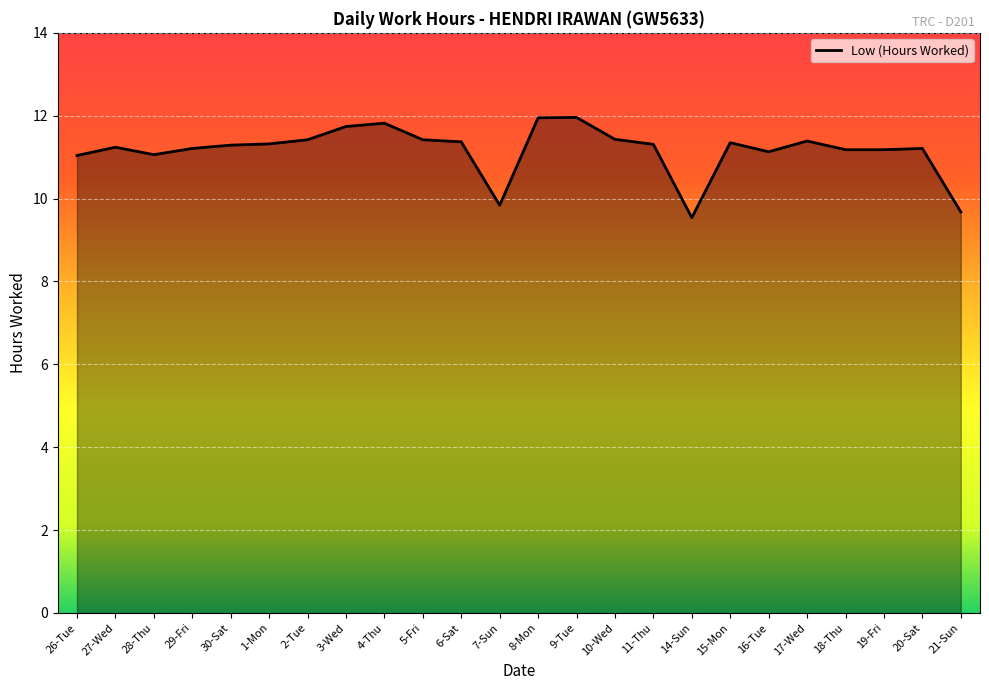

Reading left to right, what are all the values shown in this chart?

26-Tue=11.0	27-Wed=11.2	28-Thu=11.1	29-Fri=11.2	30-Sat=11.3	1-Mon=11.3	2-Tue=11.4	3-Wed=11.7	4-Thu=11.8	5-Fri=11.4	6-Sat=11.4	7-Sun=9.8	8-Mon=11.9	9-Tue=12.0	10-Wed=11.4	11-Thu=11.3	14-Sun=9.5	15-Mon=11.3	16-Tue=11.1	17-Wed=11.4	18-Thu=11.2	19-Fri=11.2	20-Sat=11.2	21-Sun=9.7